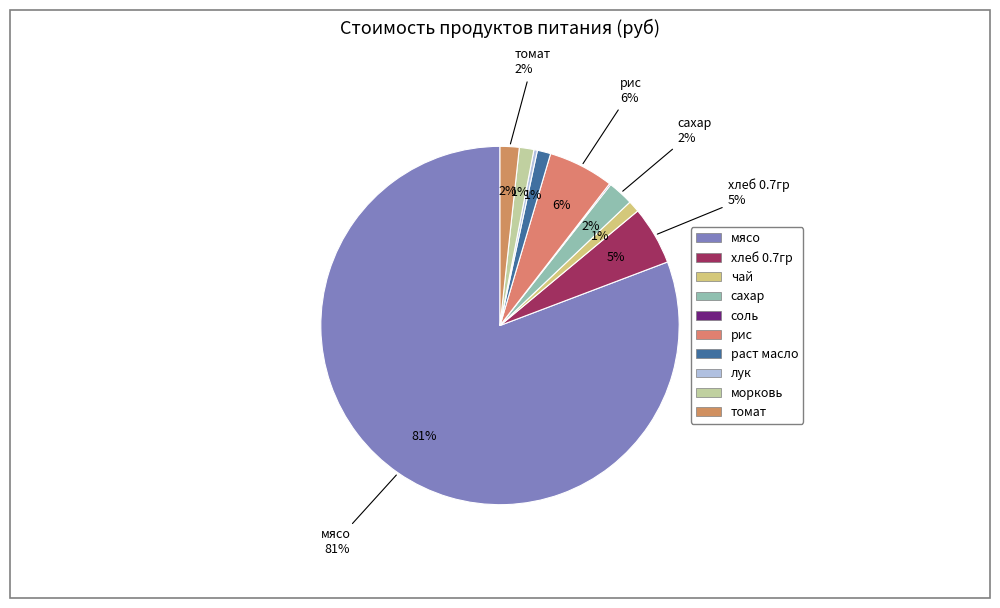

Count the number of slices in the pie.

10